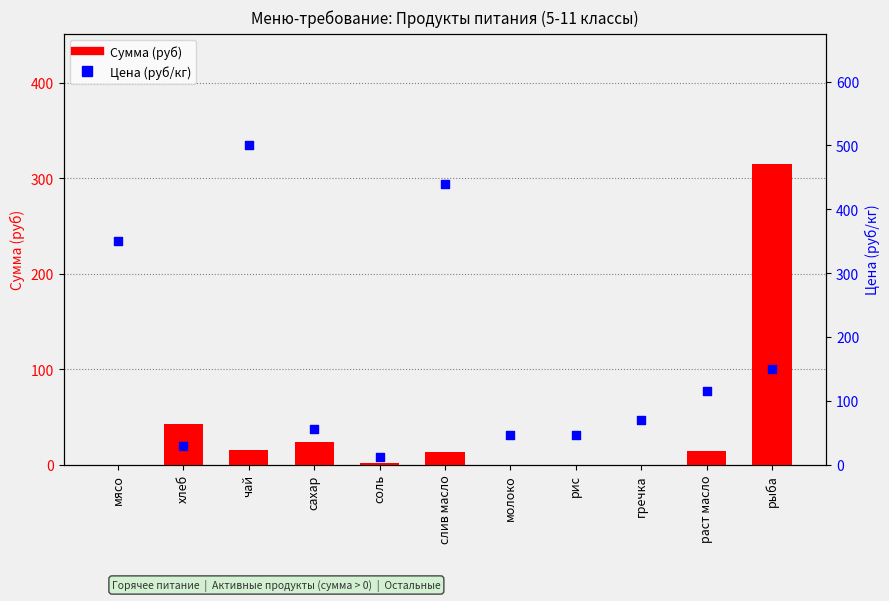

Which series reaches the maximum Y coordinate?

Цена (руб/кг)